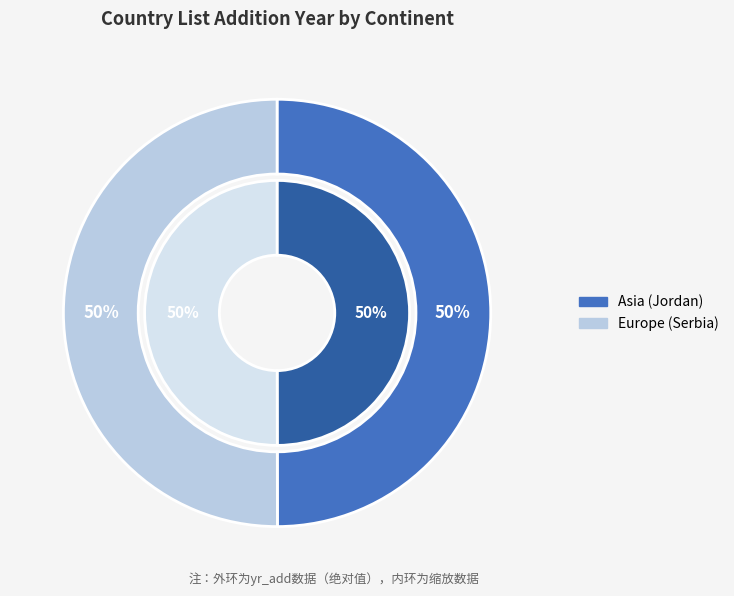

The Europe (Serbia) slice represents 57% of the pie. True or false?

False